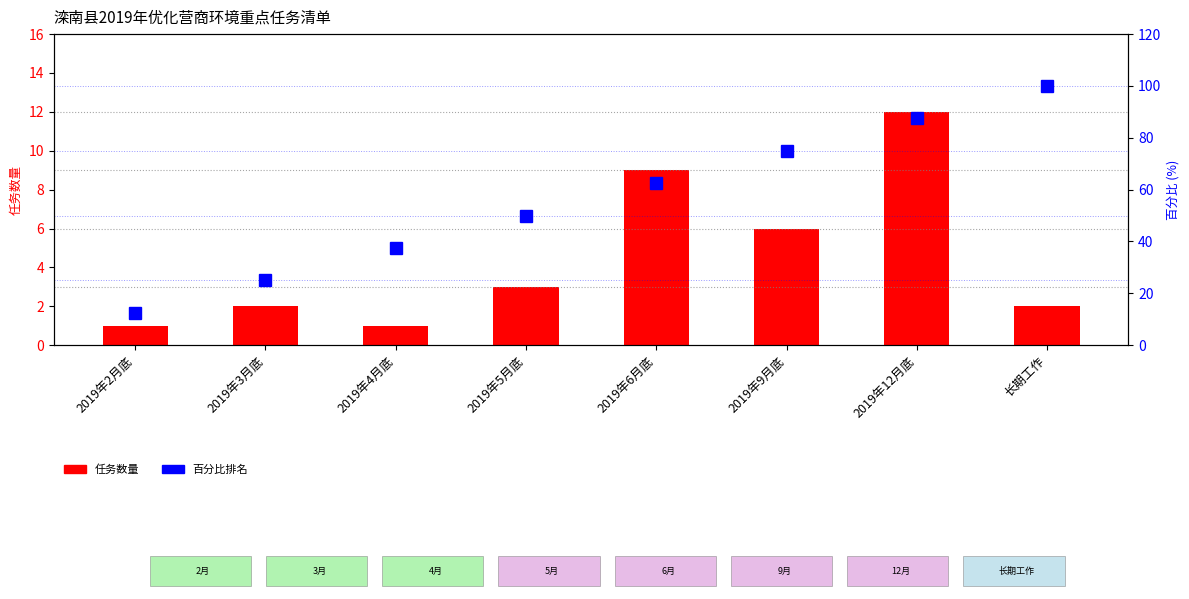

What is the approximate value of 任务数量 at 2019年3月底?

2.0